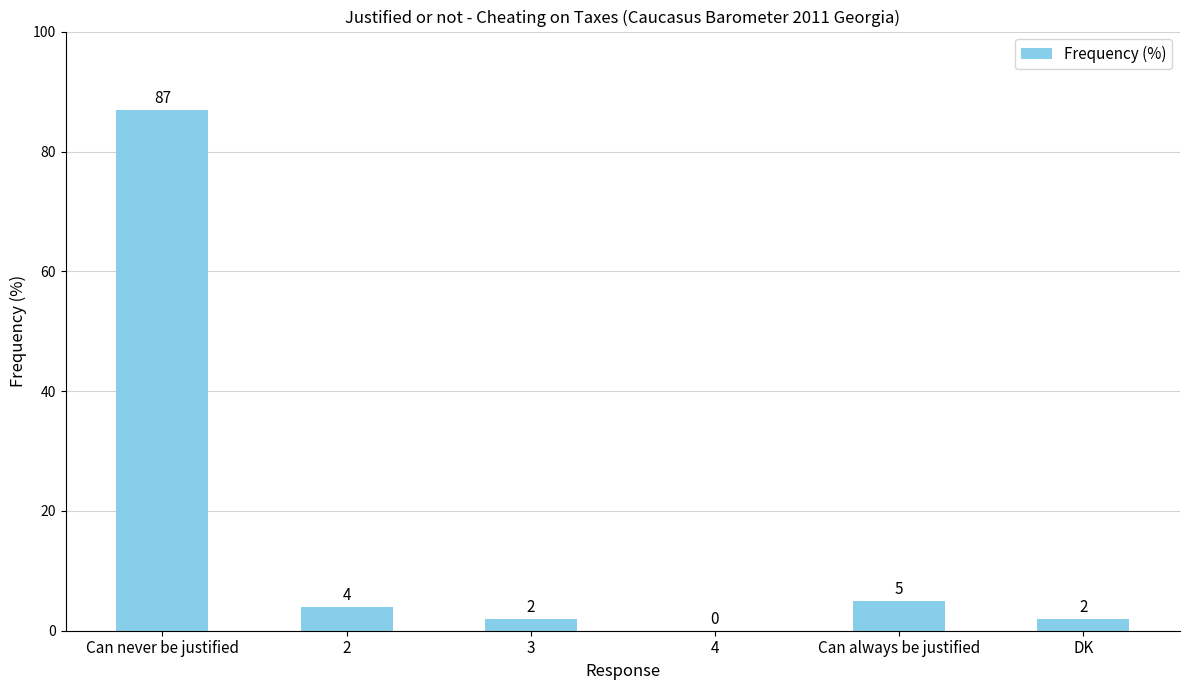

The chart shows a value of 36 at 4. True or false?

False